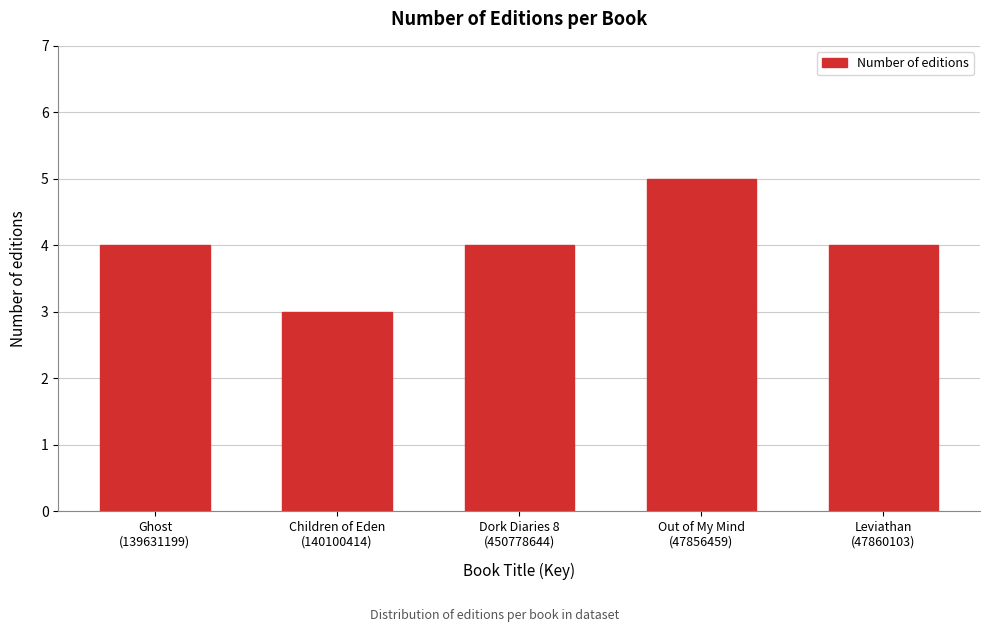

Reading left to right, what are all the values shown in this chart?

4	3	4	5	4